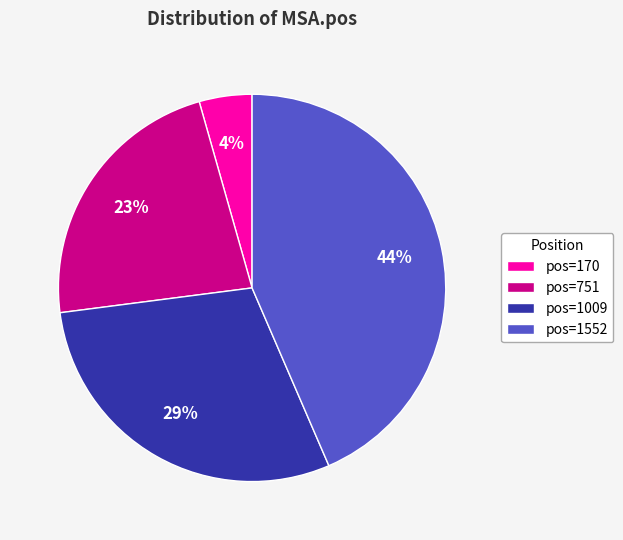

Is the sum of pos=1552 and pos=751 greater than half?

Yes